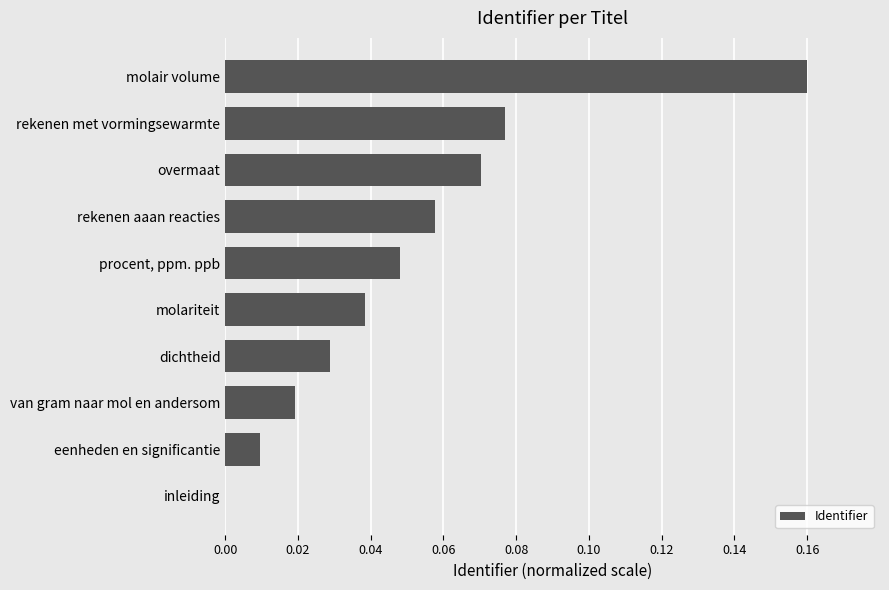

Is it true that the value at eenheden en significantie is 0.0?

True